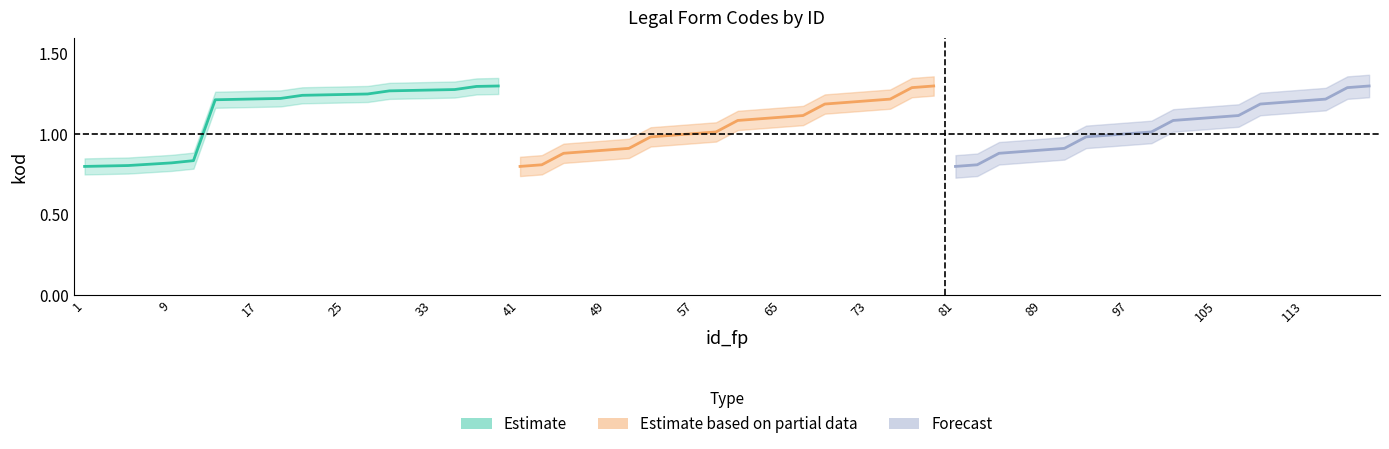

What are all the series names shown in the legend?

Estimate, Estimate based on partial data, Forecast